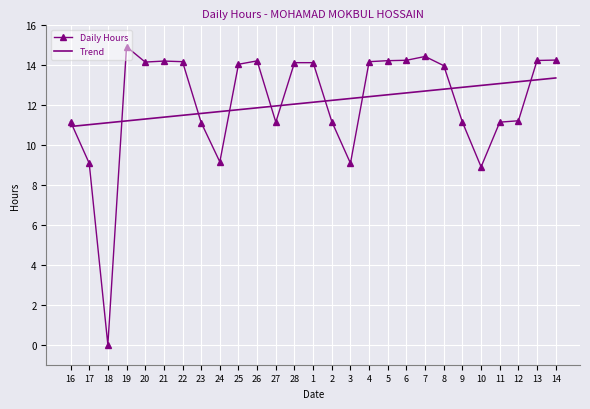

What is the approximate value of Daily Hours at 17?

9.1